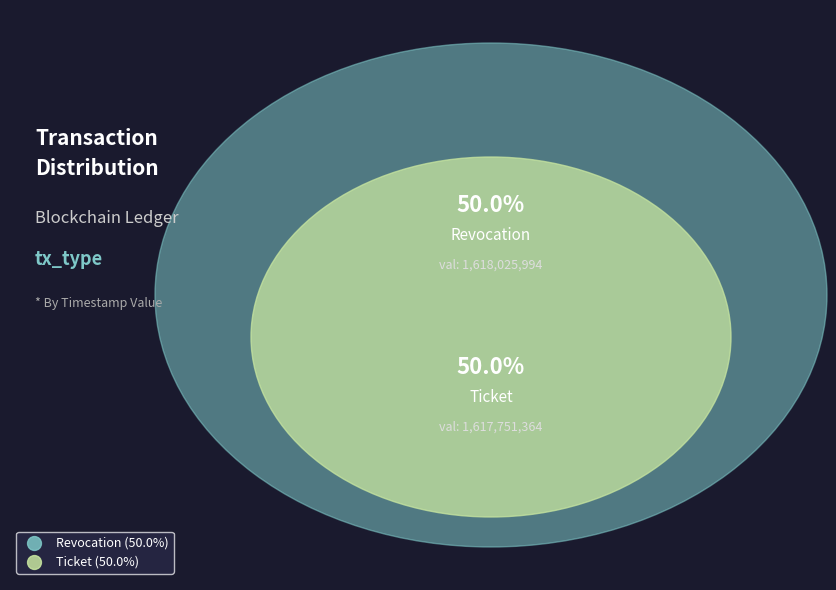

What percentage do Ticket and Revocation together represent?

100.0%